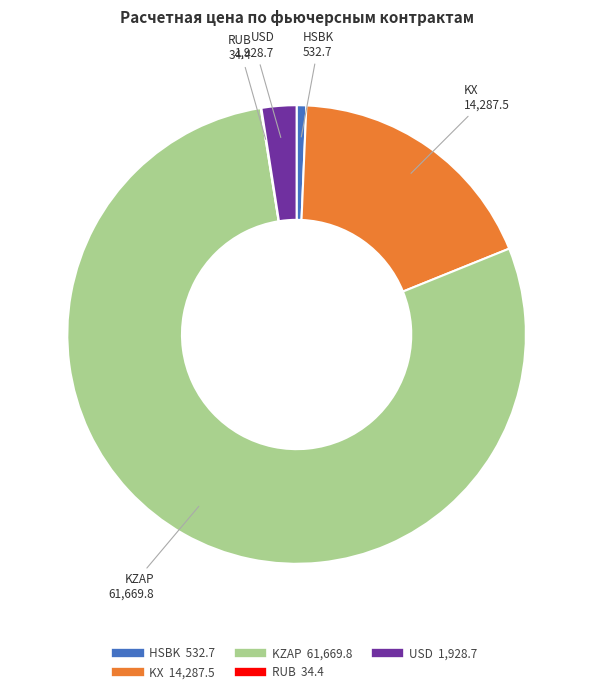

Is there a majority slice in this chart?

Yes